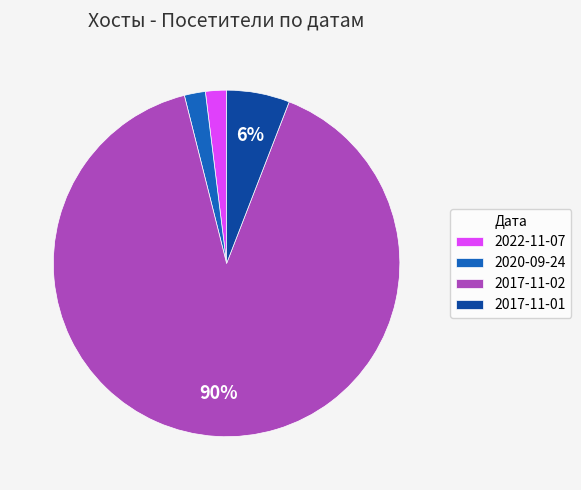

Which category has the biggest portion of the pie?

2017-11-02